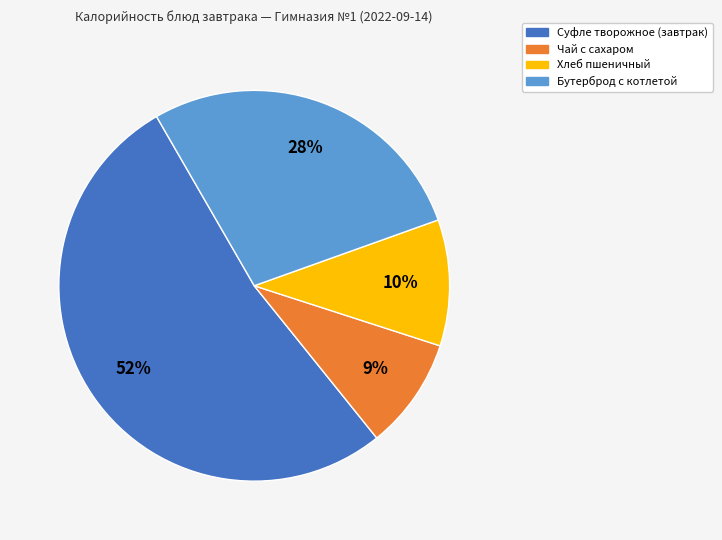

Is Бутерброд с котлетой the majority of the pie?

No